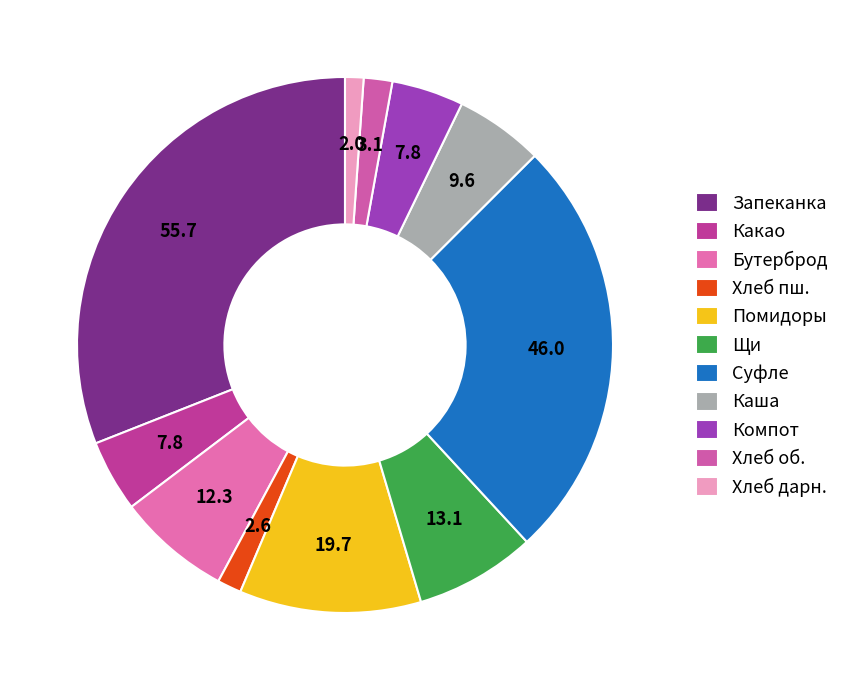

How many slices are in this pie chart?

11